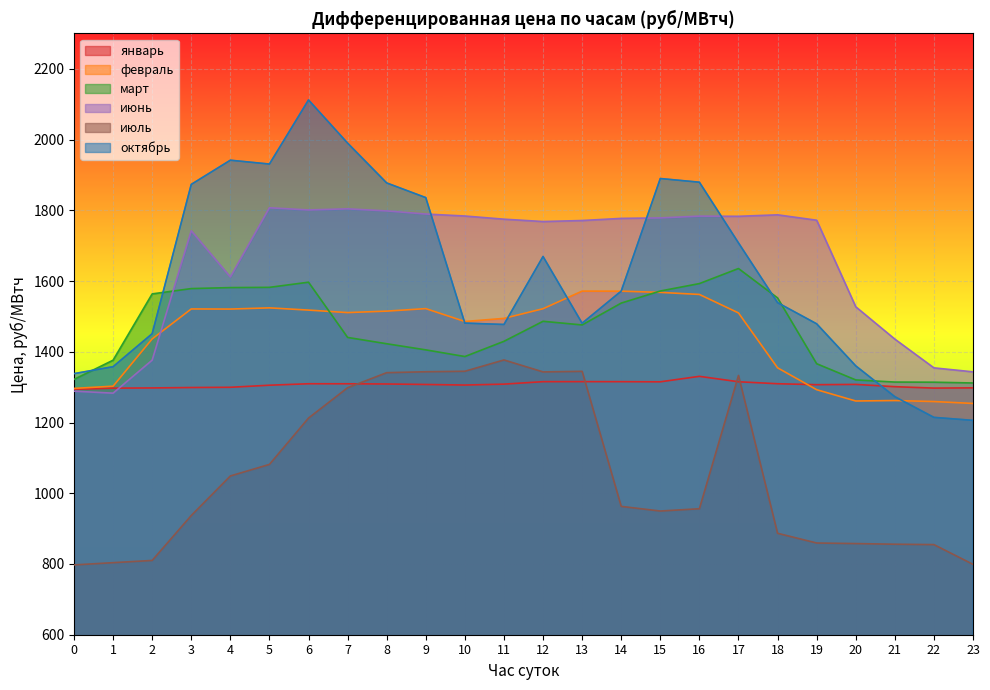

At which category does октябрь reach its first local valley?

5